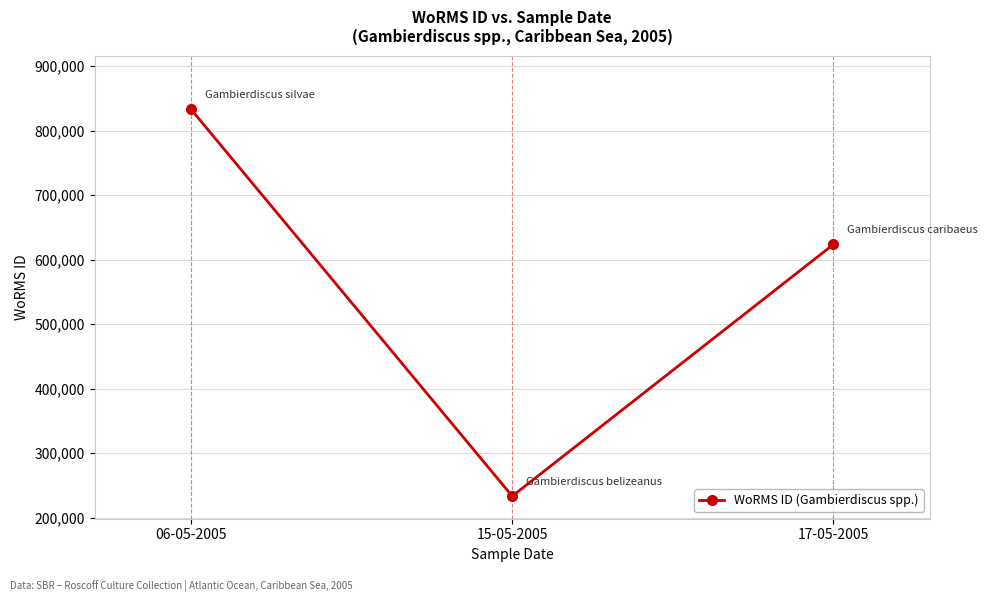

Reading right to left, extract all data points from this chart.

623628	233378	833053